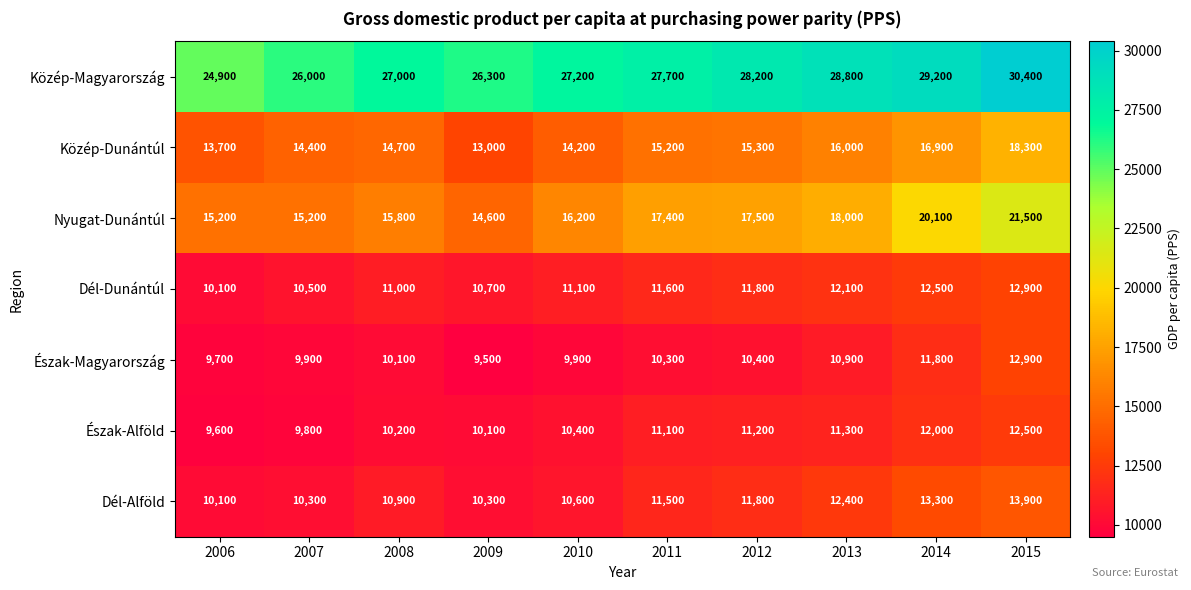

What is the difference between the highest and lowest values at 2015?

17900